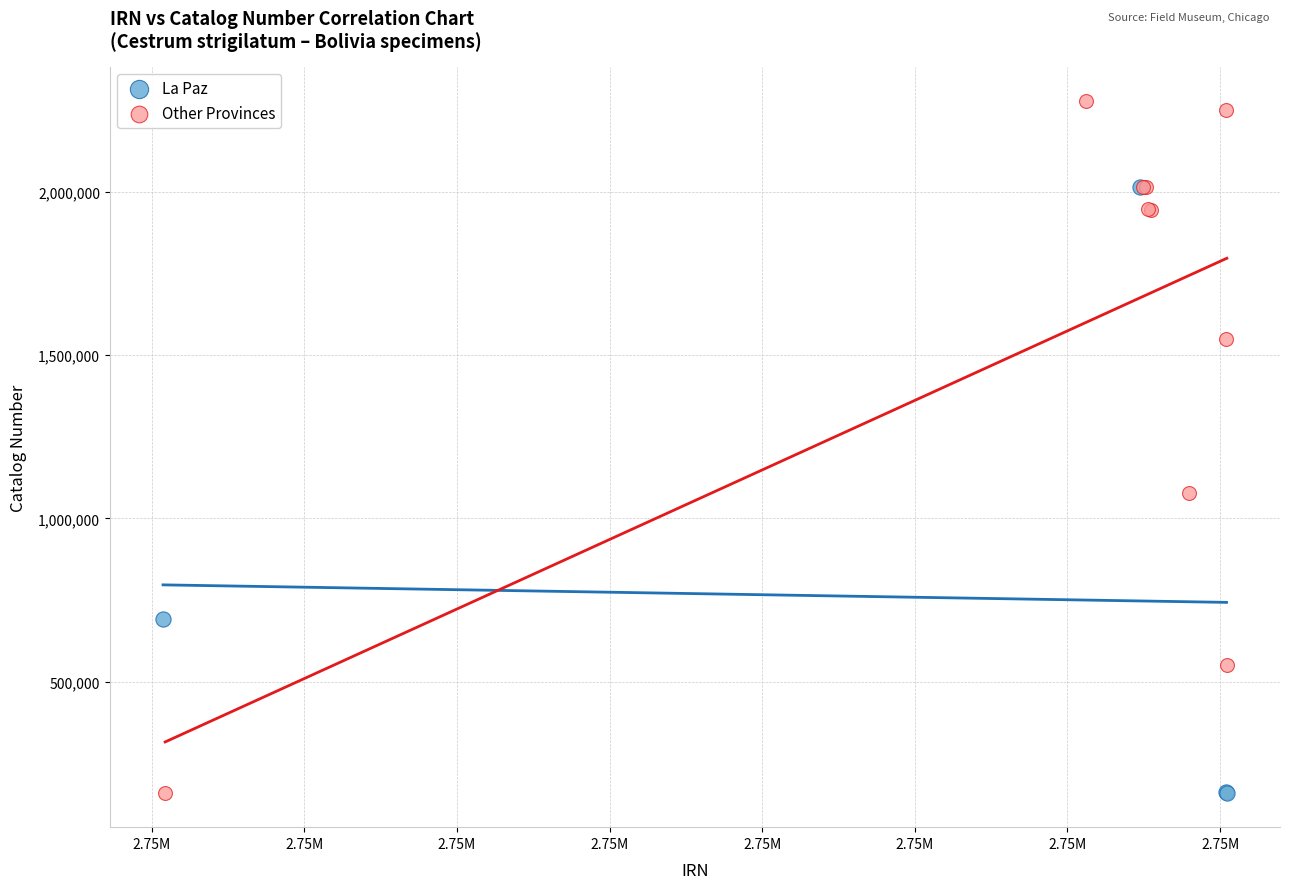

Which series has the widest spread of Y values?

Other Provinces